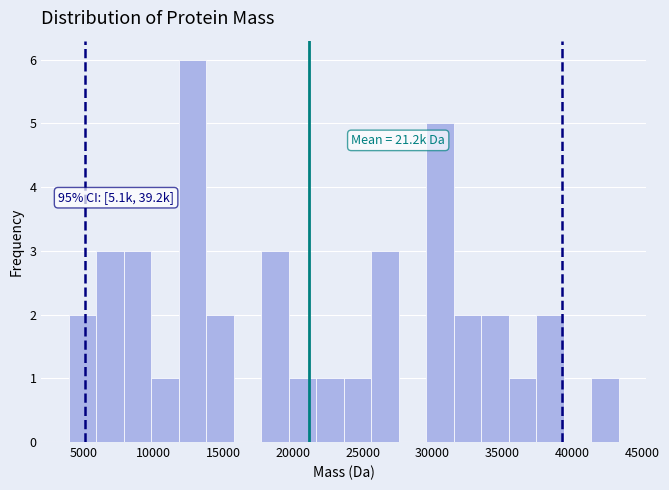

Around what value on the x-axis is the tallest bar? Give the approximate position of its centre, as read against the axis.

13000